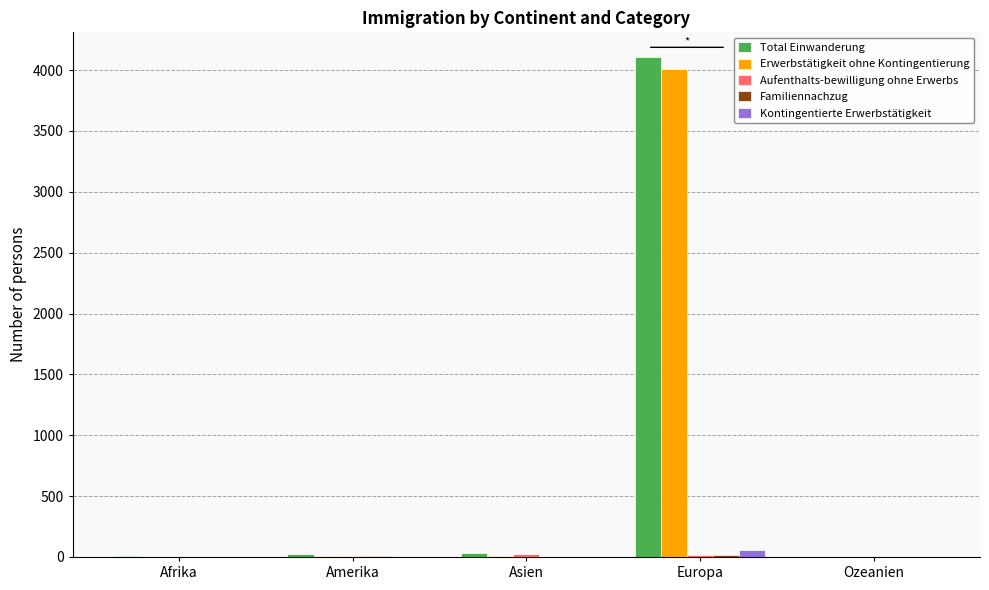

Is it true that Total Einwanderung equals 25 at Amerika?

True